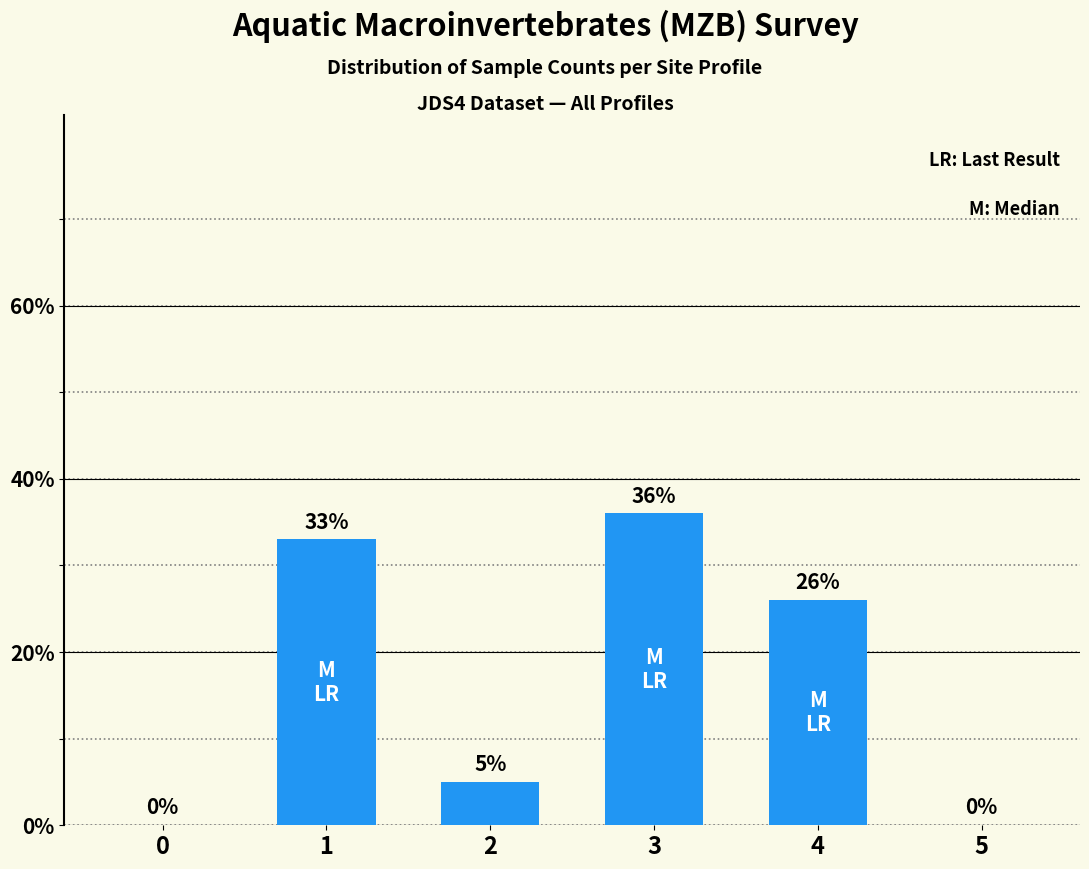

Where is the data nearest to the value 18?

4